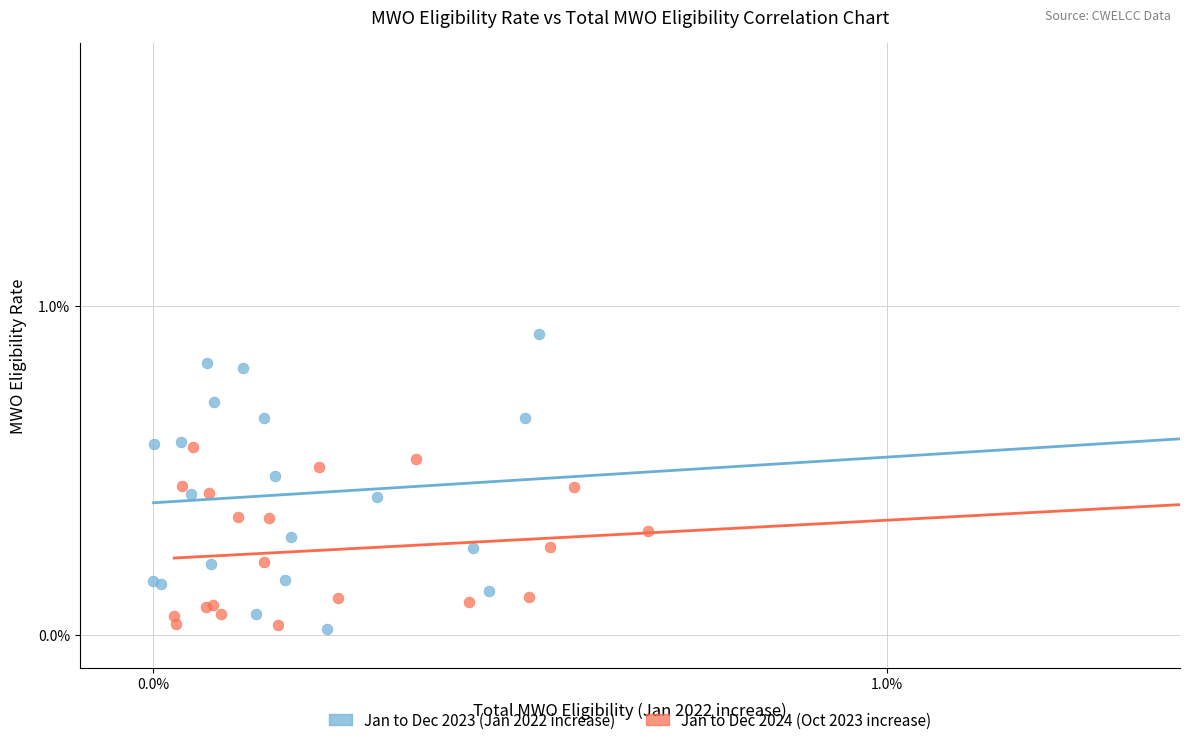

What are all the series names shown in the legend?

Jan to Dec 2023 (Jan 2022 increase), Jan to Dec 2024 (Oct 2023 increase)